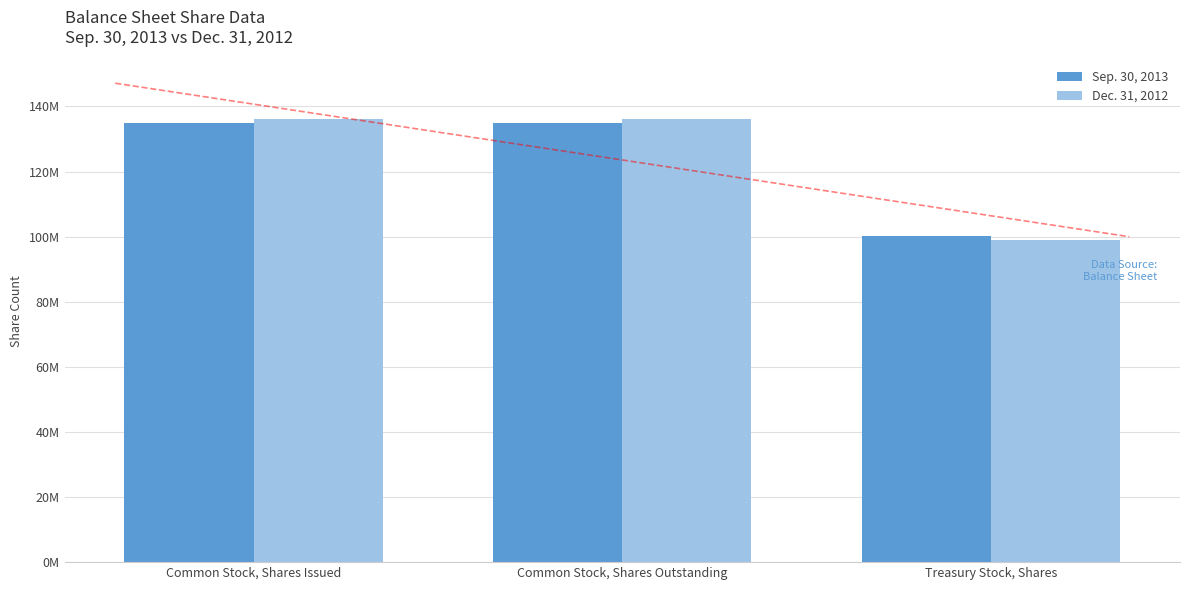

Reading right to left, what are all the values shown in this chart?

Sep. 30, 2013: Treasury Stock, Shares=100059546	Common Stock, Shares Outstanding=135058372	Common Stock, Shares Issued=135058372
Dec. 31, 2012: Treasury Stock, Shares=99100186	Common Stock, Shares Outstanding=136017732	Common Stock, Shares Issued=136017732